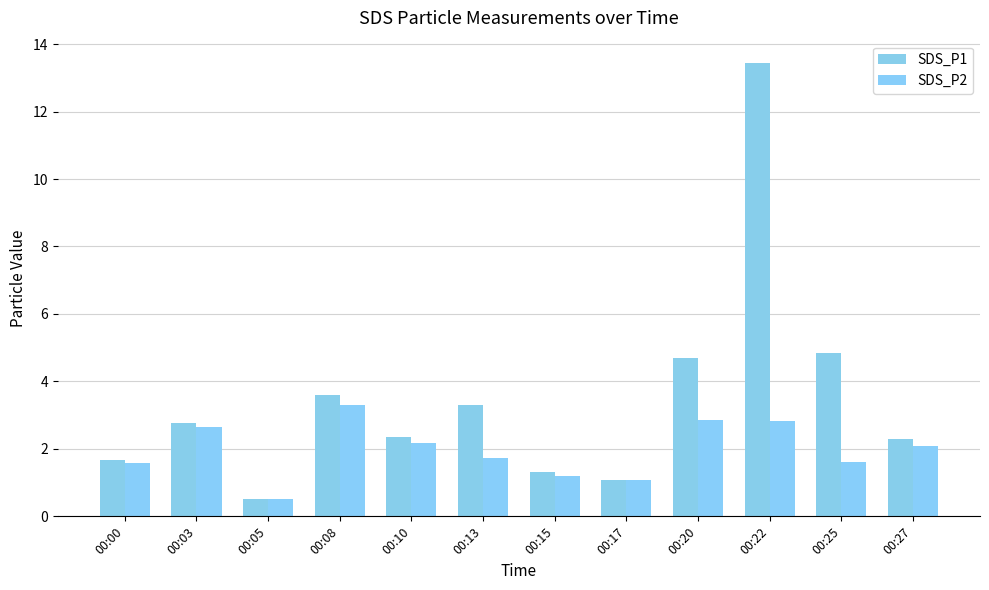

At which category does the chart reach its minimum across all series?

00:05